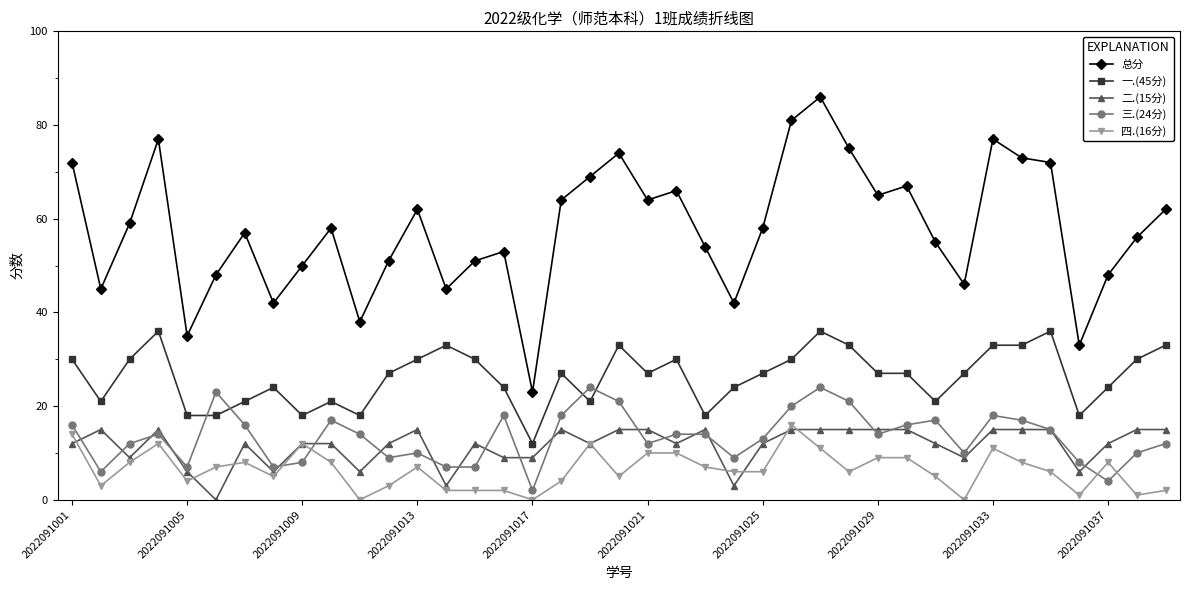

At how many categories does at least one series exceed 24?

38